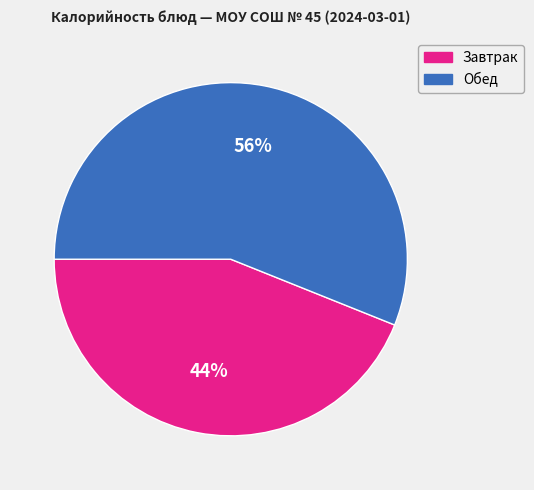

How many segments does this pie chart have?

2